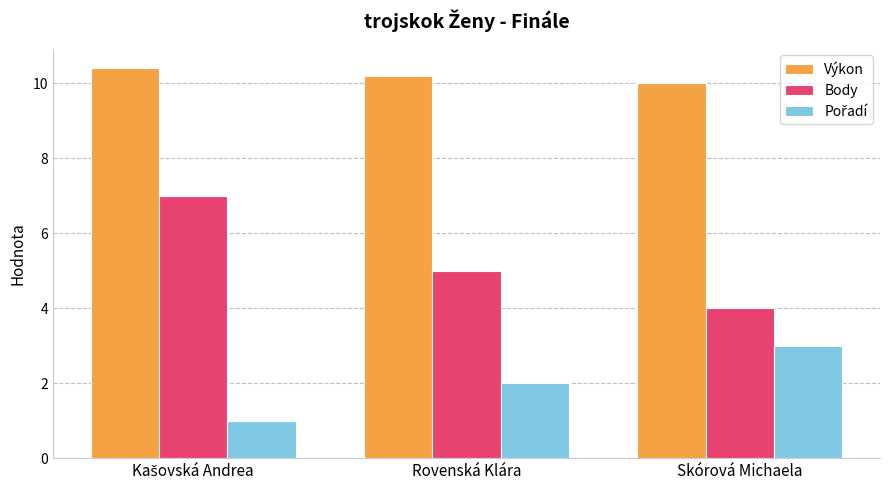

At how many categories does at least one series exceed 9?

3